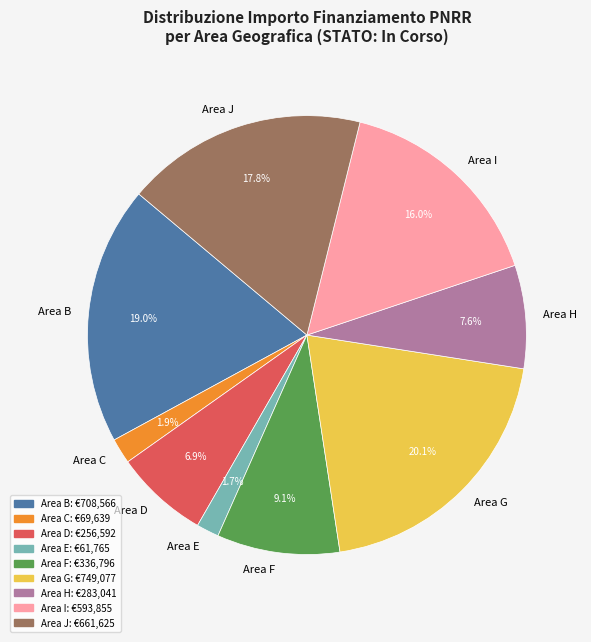

Is the sum of Area D and Area E greater than half?

No